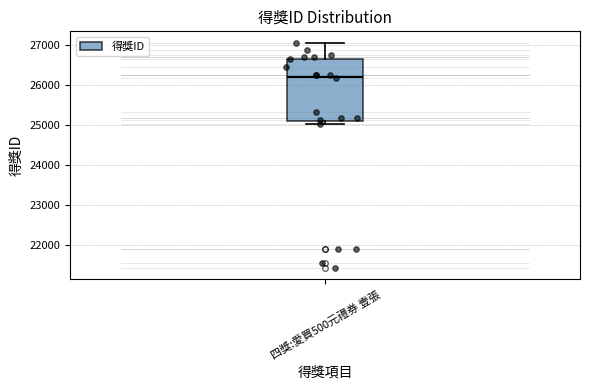

Transcribe this box plot: give where the median line is, the range the box spans, and where the two whiskers end, as read against the y-axis. The values are not printed on the chart, so give them approximately, as read against the axis.

median 26200, box 25100 to 26700, whiskers 25000 to 27100